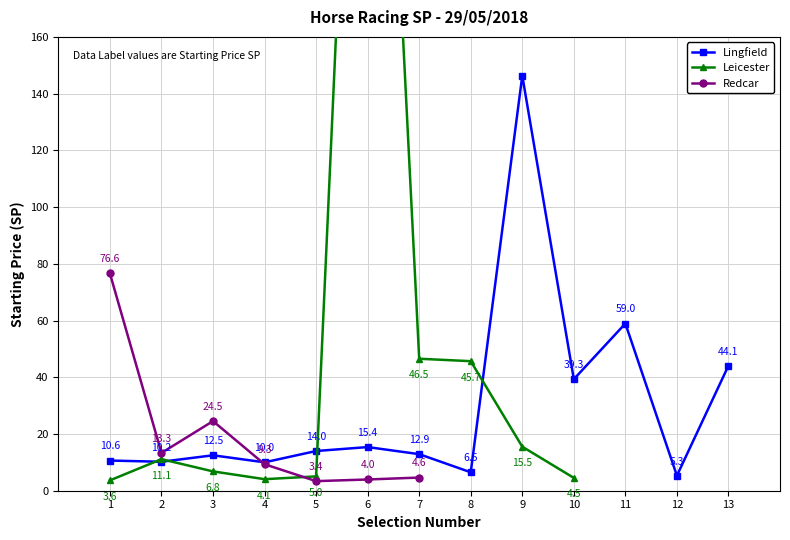

Reading right to left, transcribe all the data shown in this chart.

Lingfield: 13=44.1	12=5.3	11=59.0	10=39.3	9=146.3	8=6.5	7=12.9	6=15.4	5=14.0	4=10.0	3=12.5	2=10.2	1=10.6
Leicester: 13=0.0	12=0.0	11=0.0	10=4.5	9=15.5	8=45.7	7=46.5	6=407.9	5=5.0	4=4.1	3=6.8	2=11.1	1=3.6
Redcar: 13=0.0	12=0.0	11=0.0	10=0.0	9=0.0	8=0.0	7=4.6	6=4.0	5=3.4	4=9.3	3=24.5	2=13.3	1=76.6